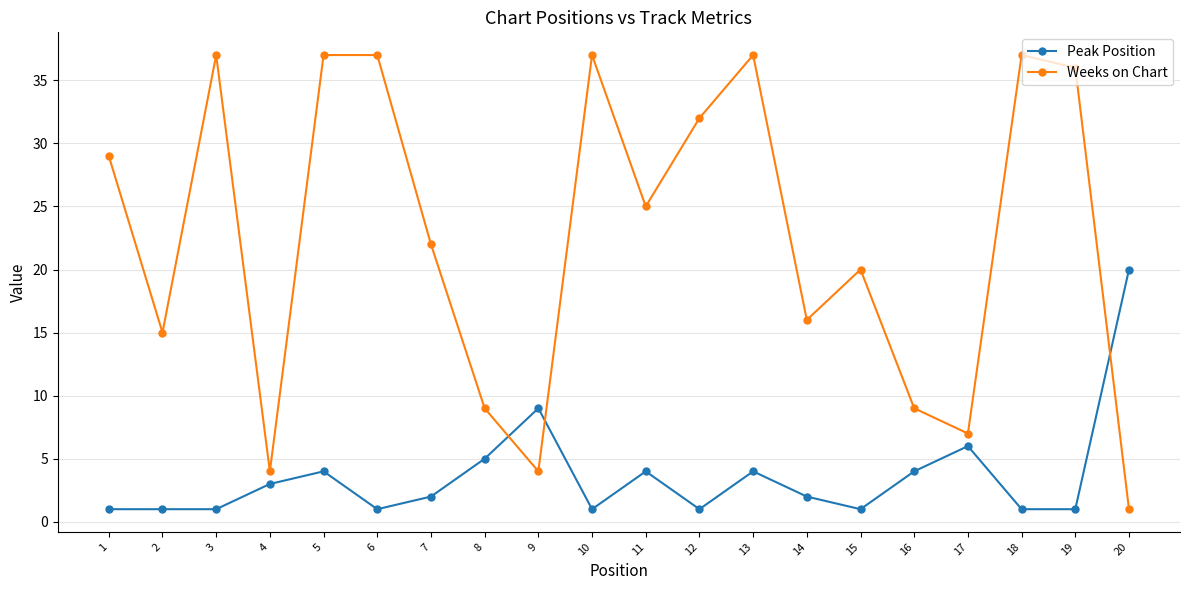

True or false: Weeks on Chart has a value of 32 at 7.

False